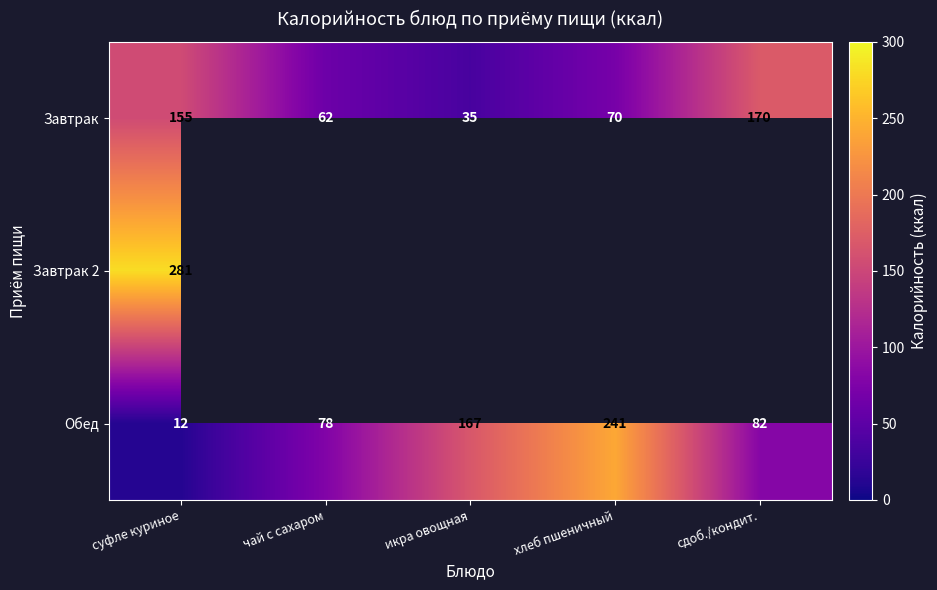

At суфле куриное, list the series in order from largest to smallest.

Завтрак 2, Завтрак, Обед